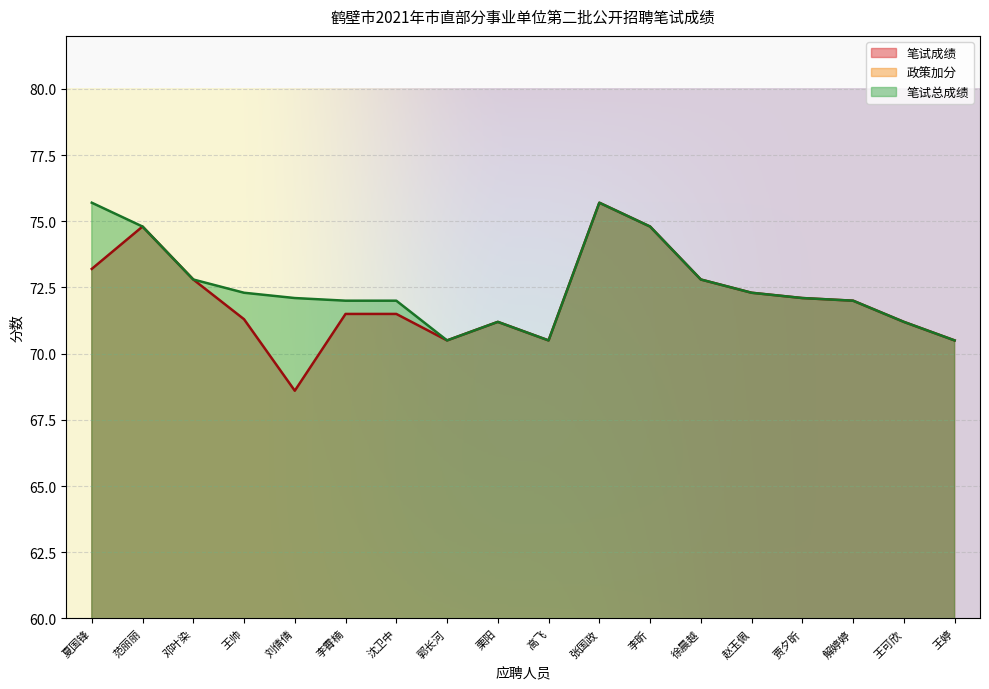

Which label corresponds to the smallest value in the chart?

范丽丽